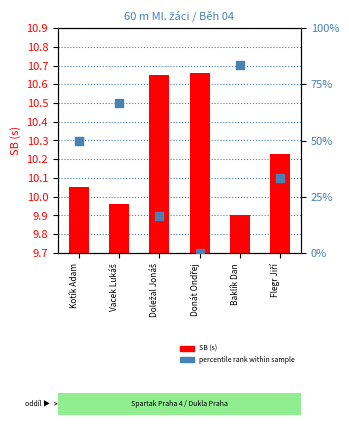

Which series has the widest spread of Y values?

percentile rank